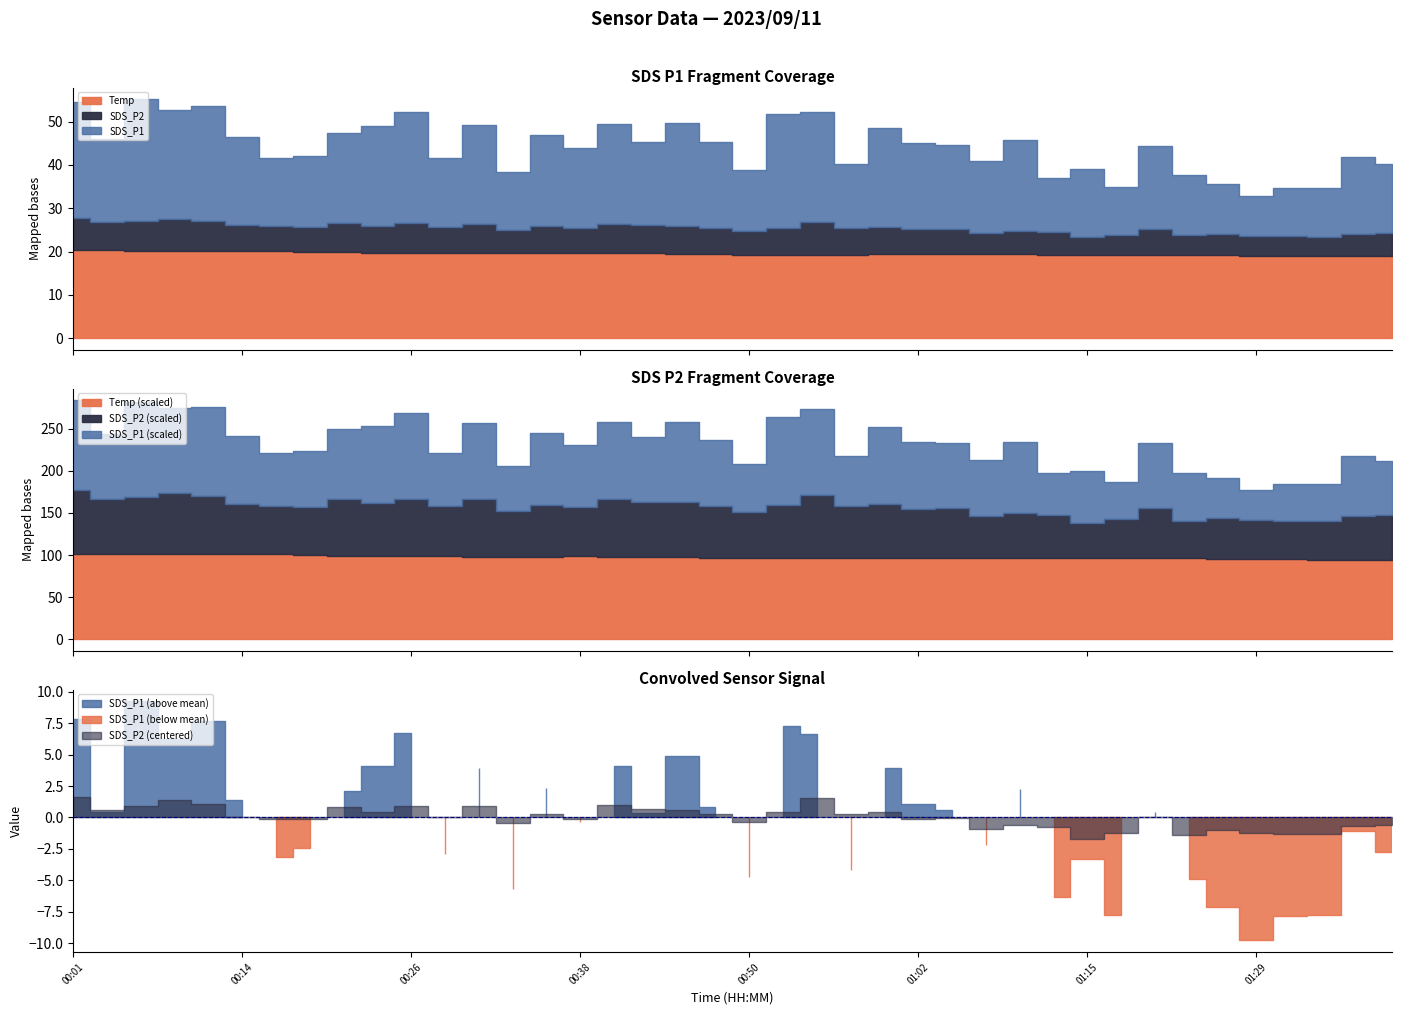

Which category has the lowest value in the SDS_P1 series?

01:29